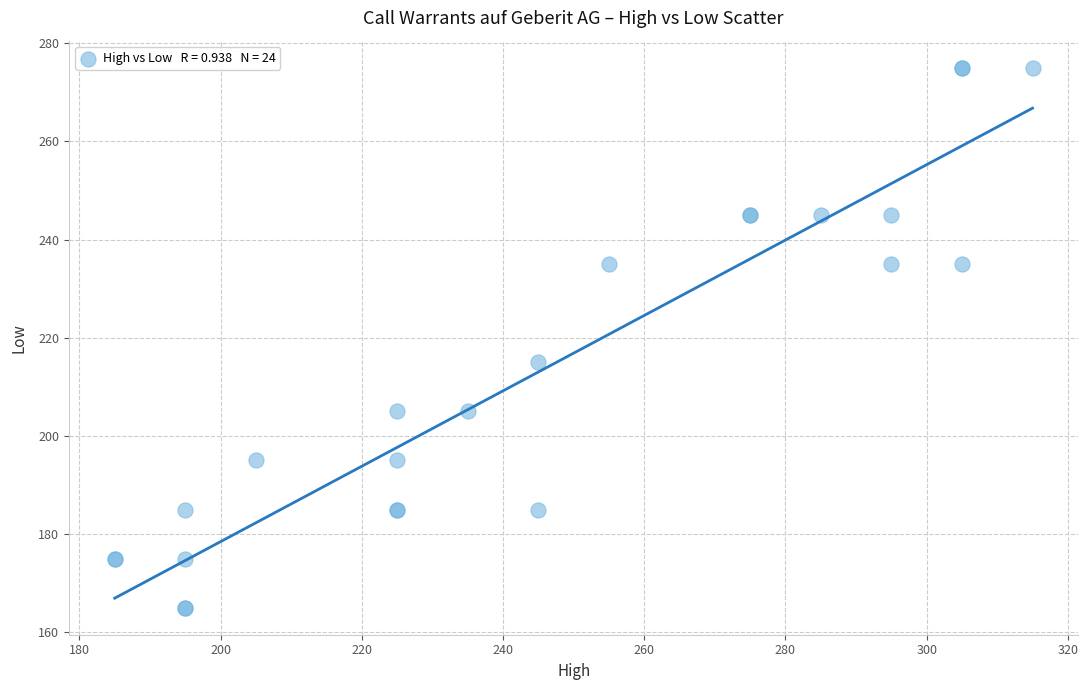

What Y value in the scatter plot is closest to 220?

215